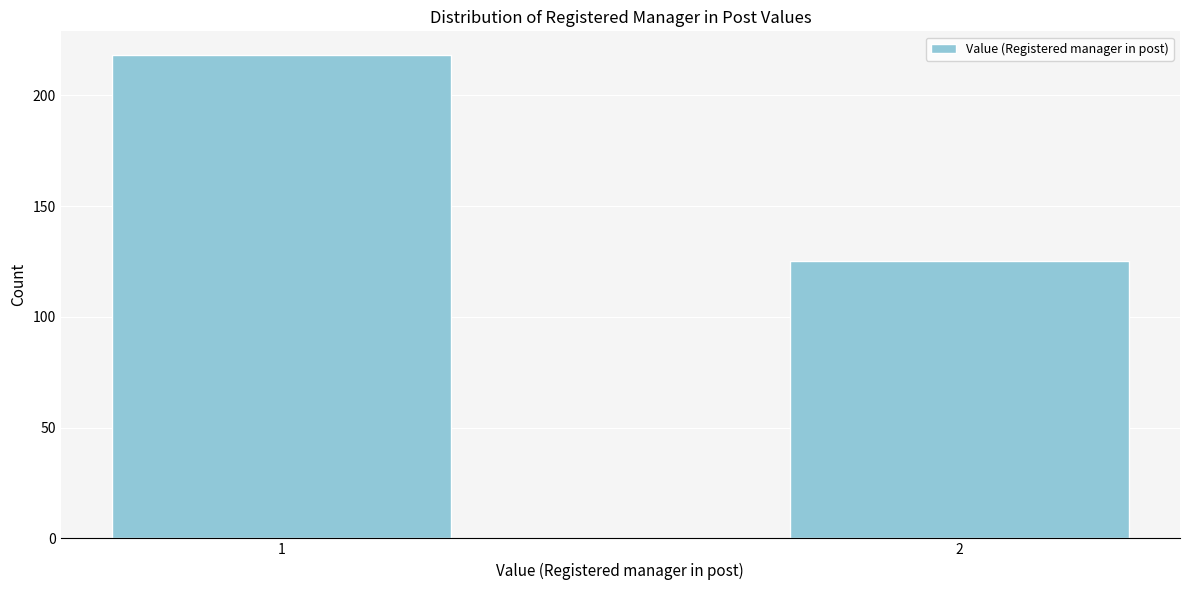

Reading right to left, extract all data points from this chart.

2=125	1=218